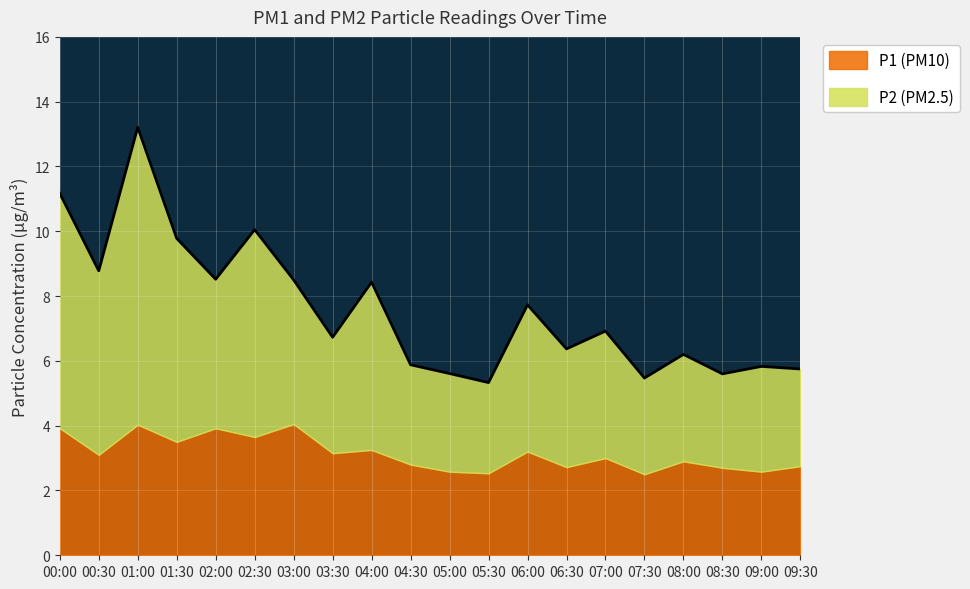

The value at 06:30 is 2.2. True or false?

False